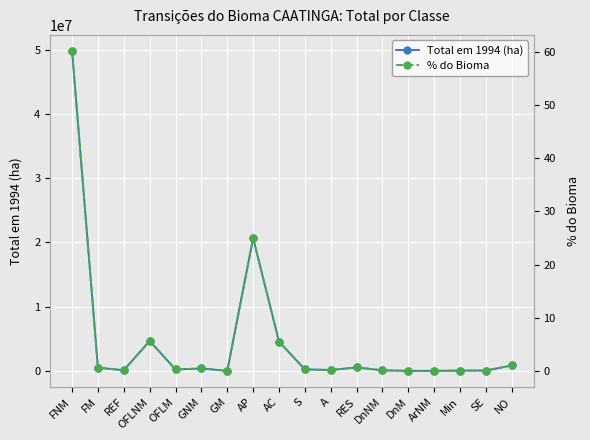

Is it true that % do Bioma equals 93.9 at FNM?

False